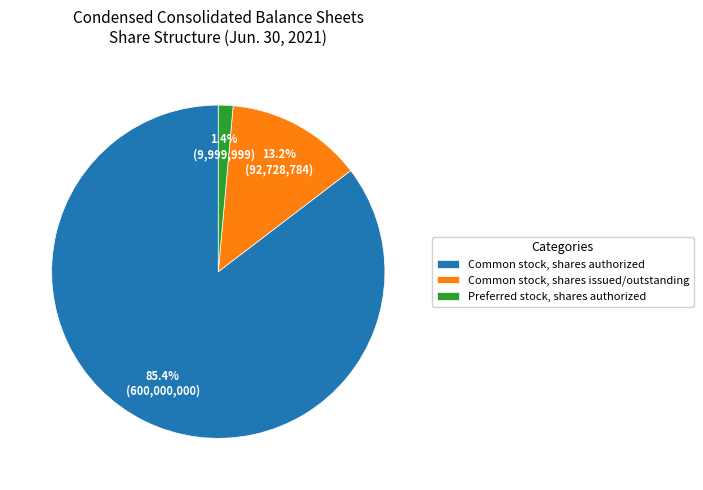

To the nearest percent, what is the combined percentage of Common stock, shares issued/outstanding and Preferred stock, shares authorized?

15%